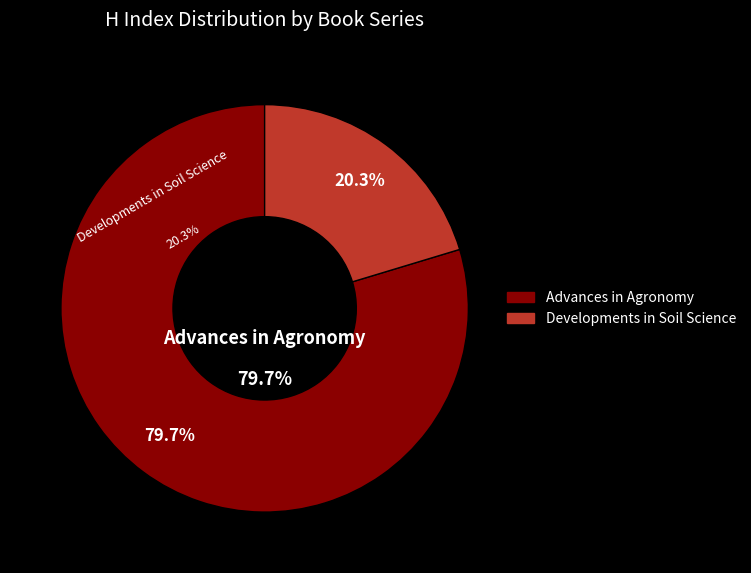

Do Developments in Soil Science and Advances in Agronomy together represent more than half of the pie?

Yes